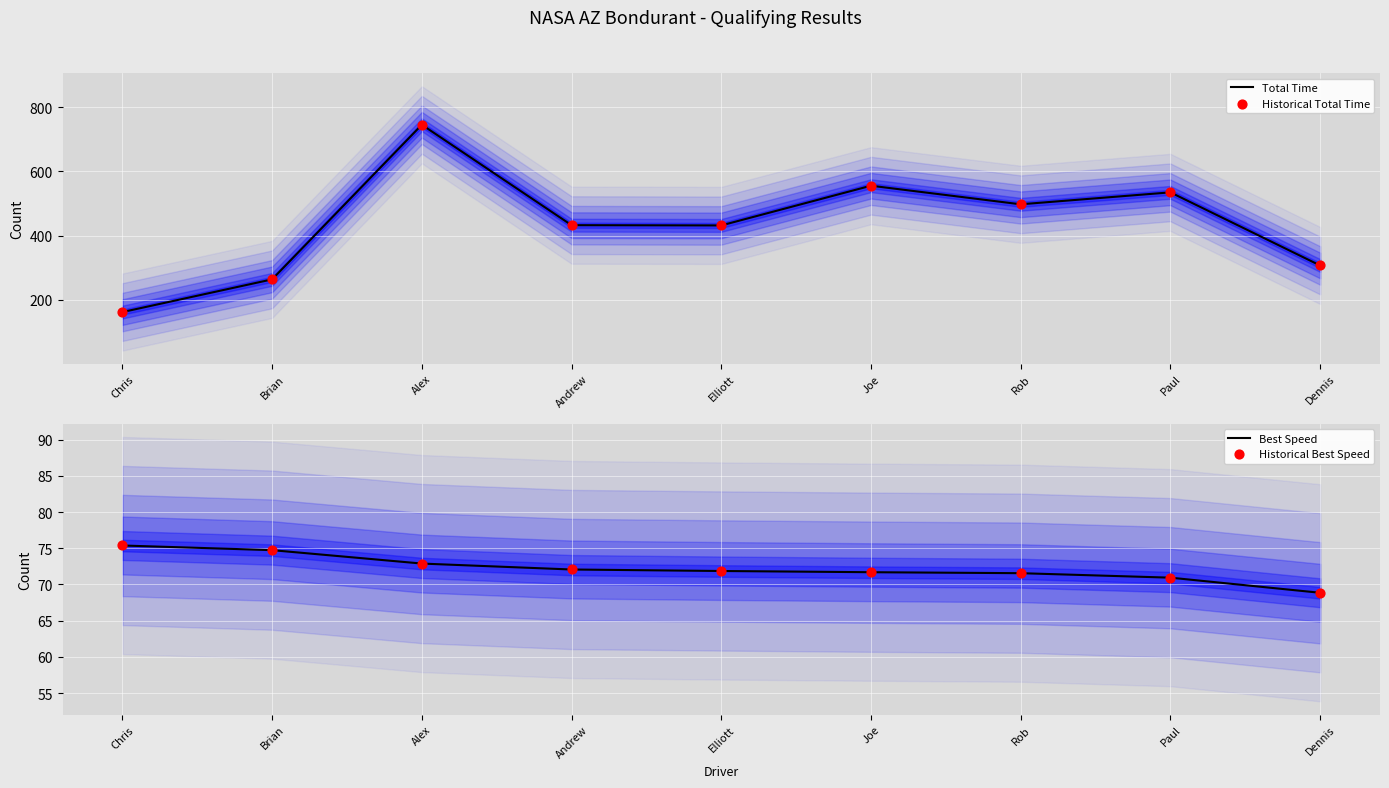

Which series has the largest total across all categories?

Total Time